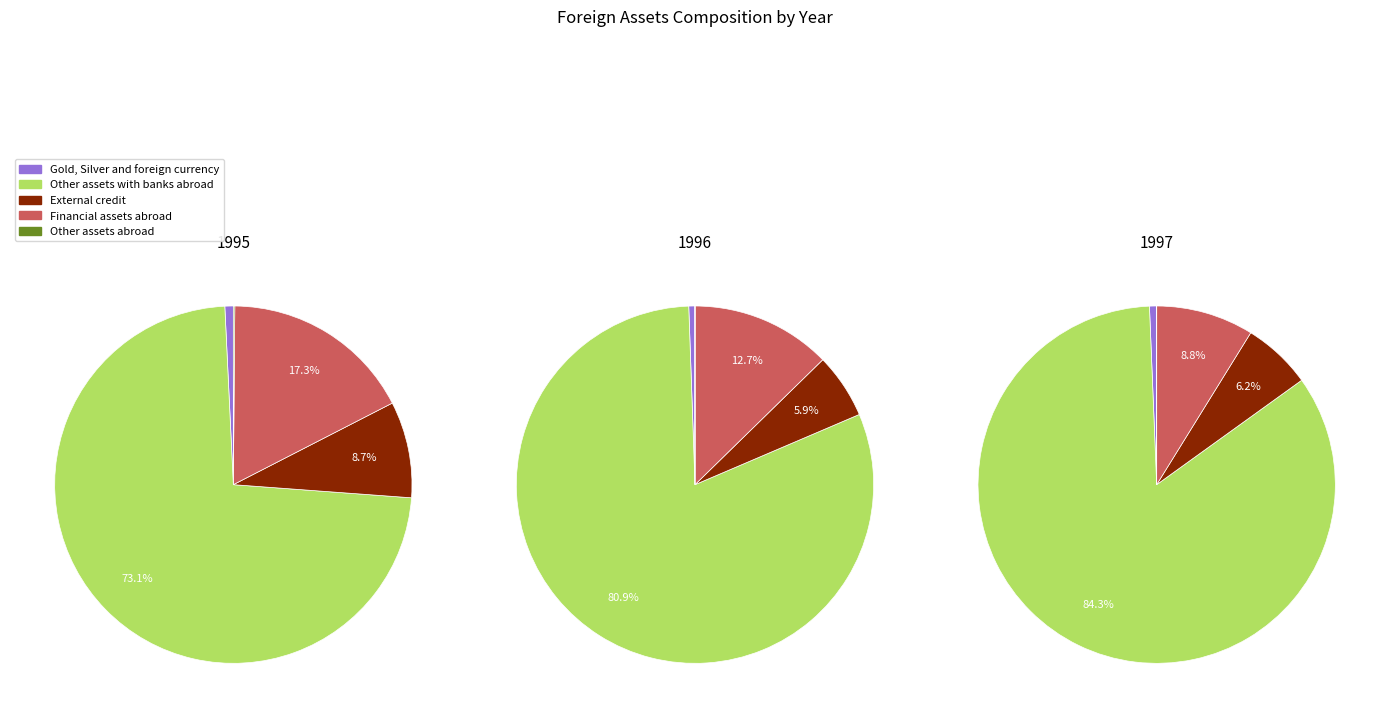

Which series has the widest spread of values?

Other assets with banks abroad